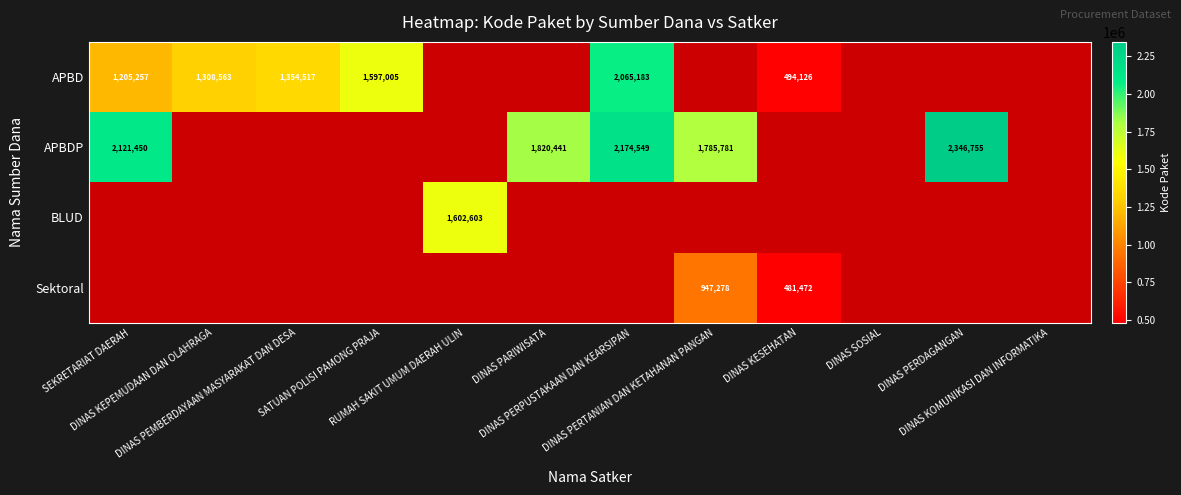

How many values in APBDP are above zero?

5